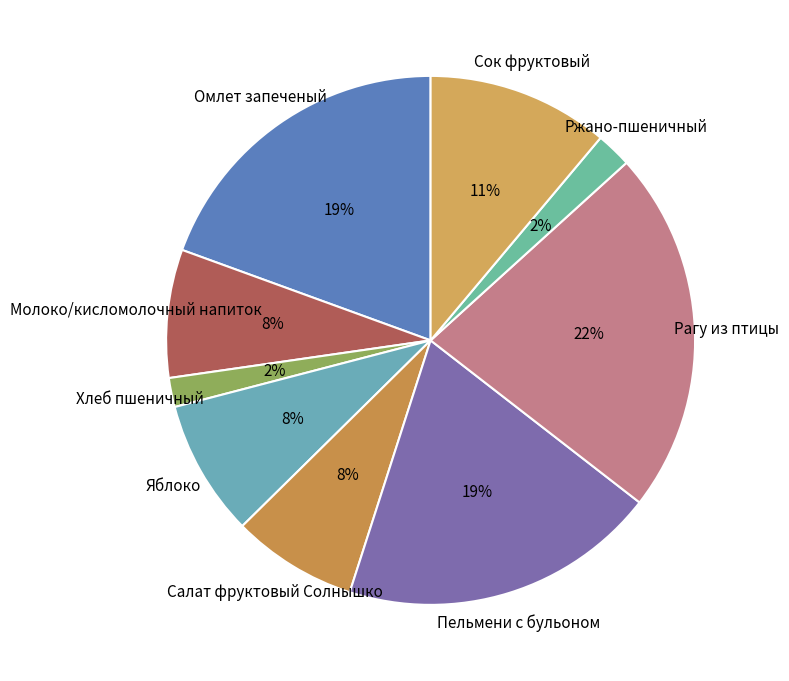

Approximately how many times larger is the value at Рагу из птицы compared to Сок фруктовый?

2.0